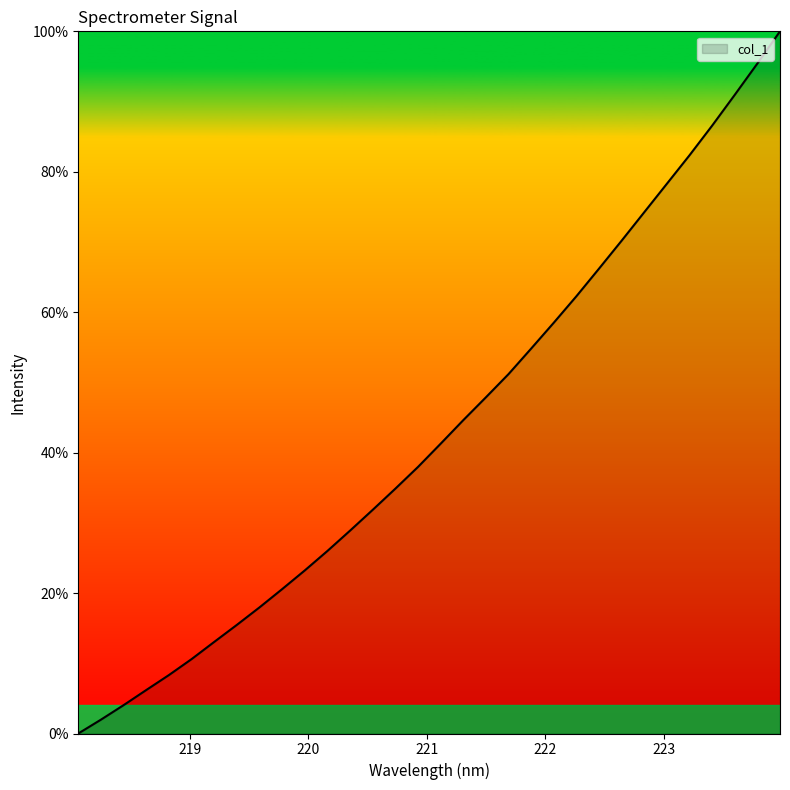

What is the greatest value displayed?

100.0